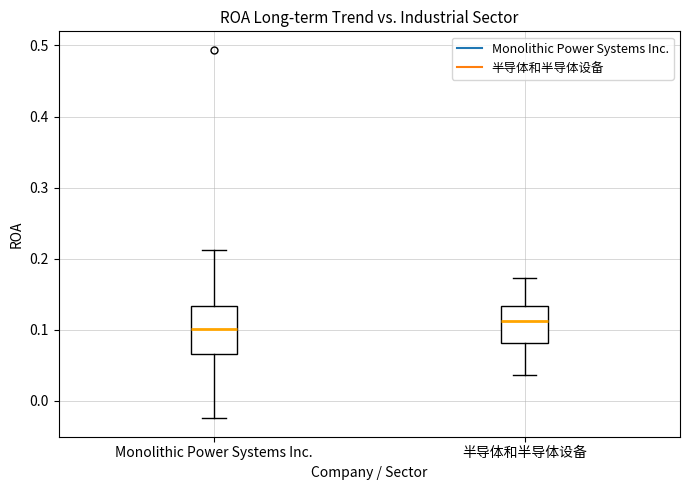

Where is the lower edge of the box for 半导体和半导体设备 on the y-axis? The values are not printed on the chart, so give them approximately, as read against the axis.

0.08